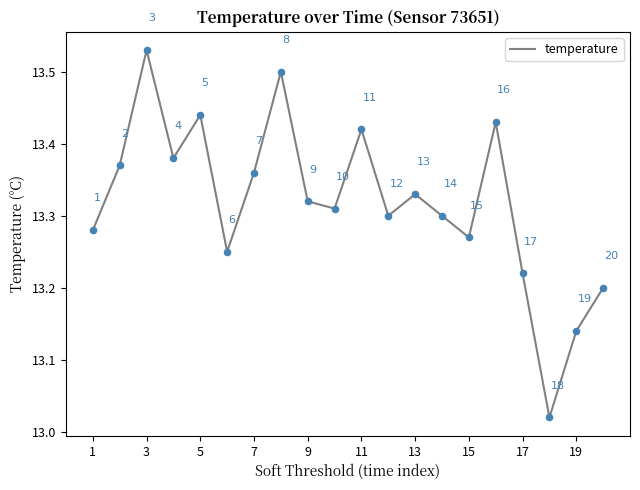

What is the smallest value displayed?

13.0